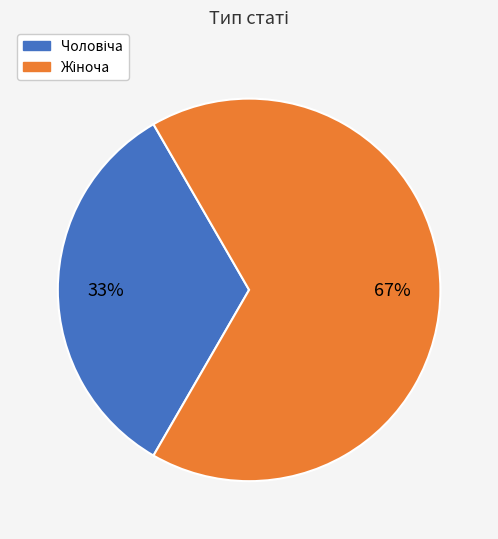

How many slices are in this pie chart?

2